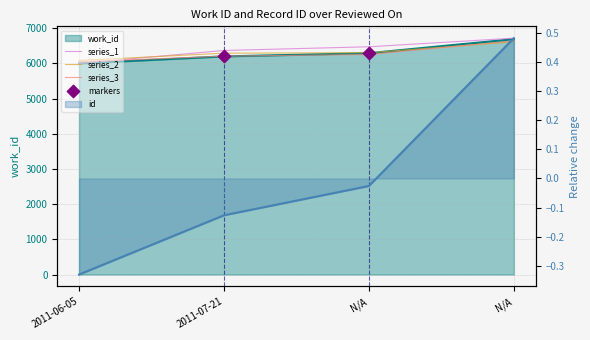

Is the value of id at N/A greater than the value of work_id at 2011-07-21?

No